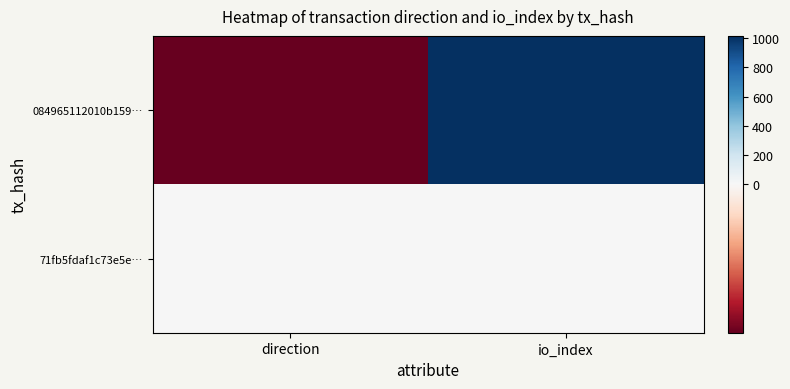

Rank the series by their average value, from highest to lowest.

084965112010b159…, 71fb5fdaf1c73e5e…